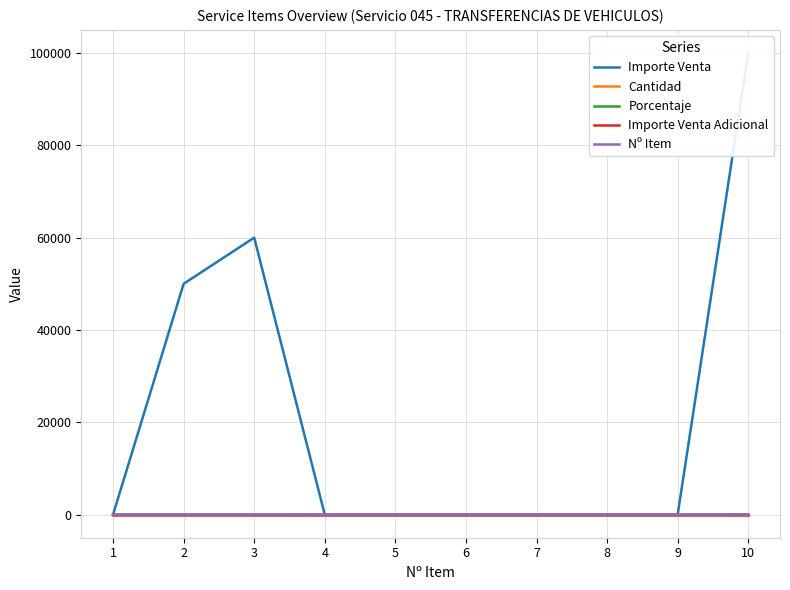

What are all the series names shown in the legend?

Importe Venta, Cantidad, Porcentaje, Importe Venta Adicional, Nº Item